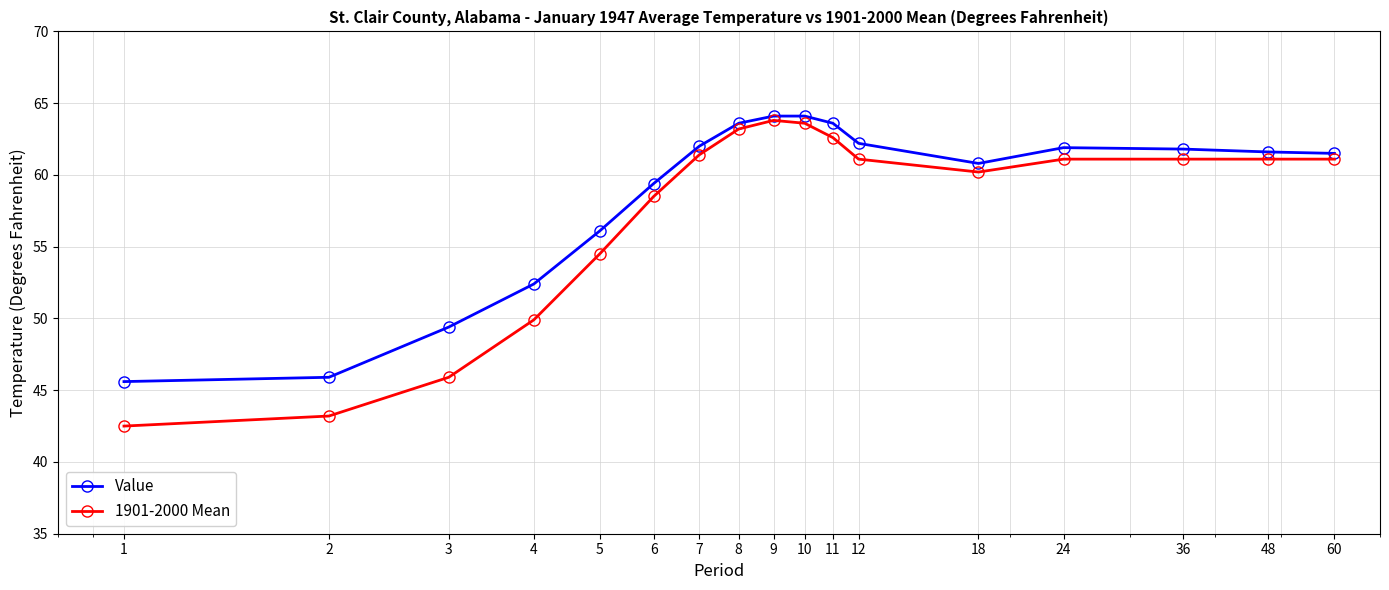

True or false: Value has more than 0 points higher than both neighbors.

True